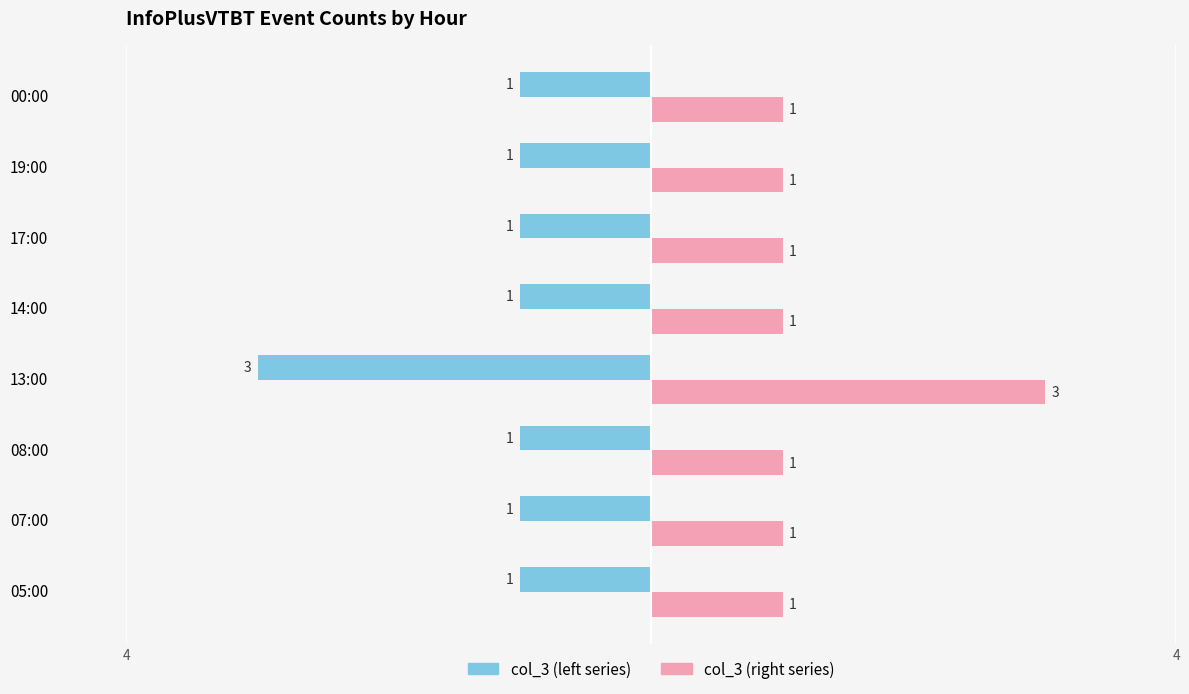

Is it true that col_3 (left) equals 0 at 00:00?

False